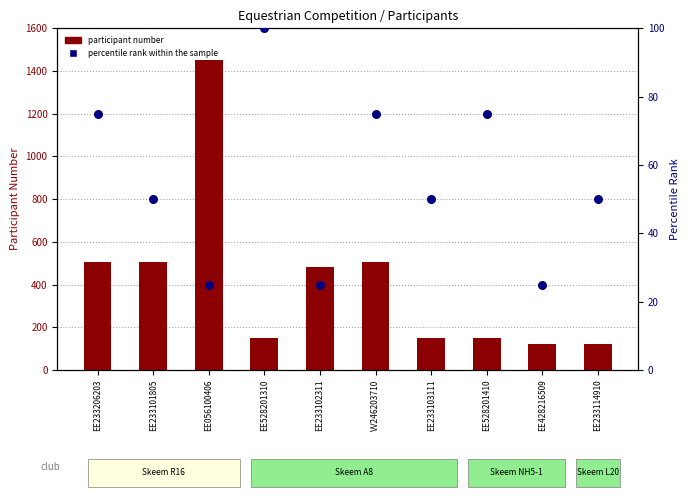

Which series has the largest Y range (max minus min)?

participant number